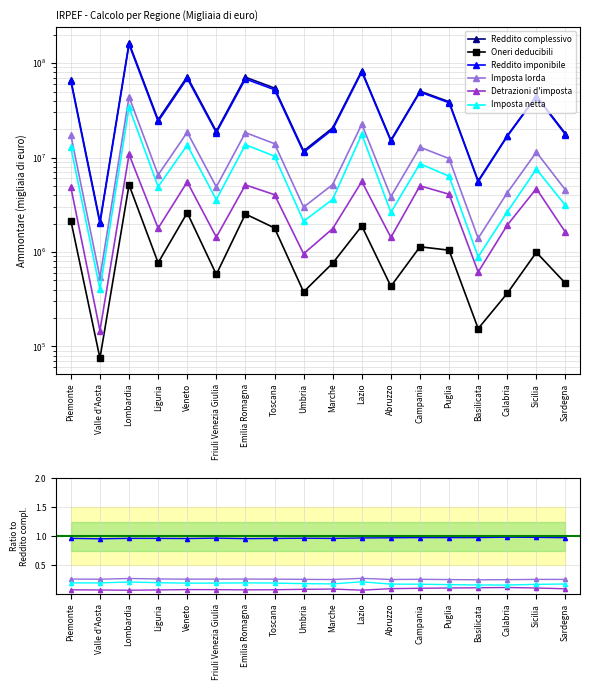

What is the minimum value shown in the chart?

0.1